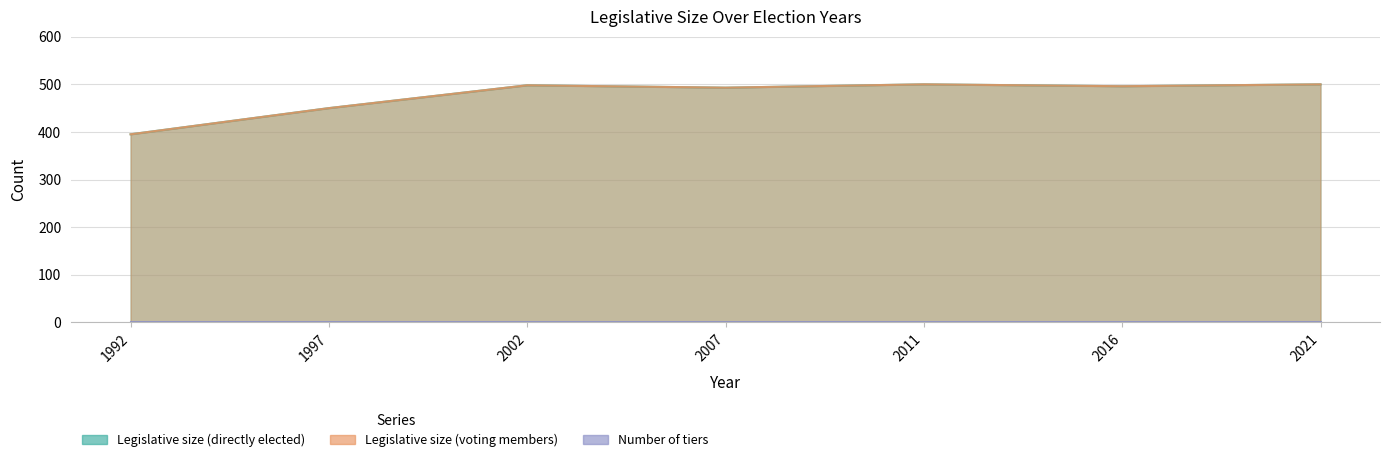

What is the sum of all Legislative size (voting members) values?

3332